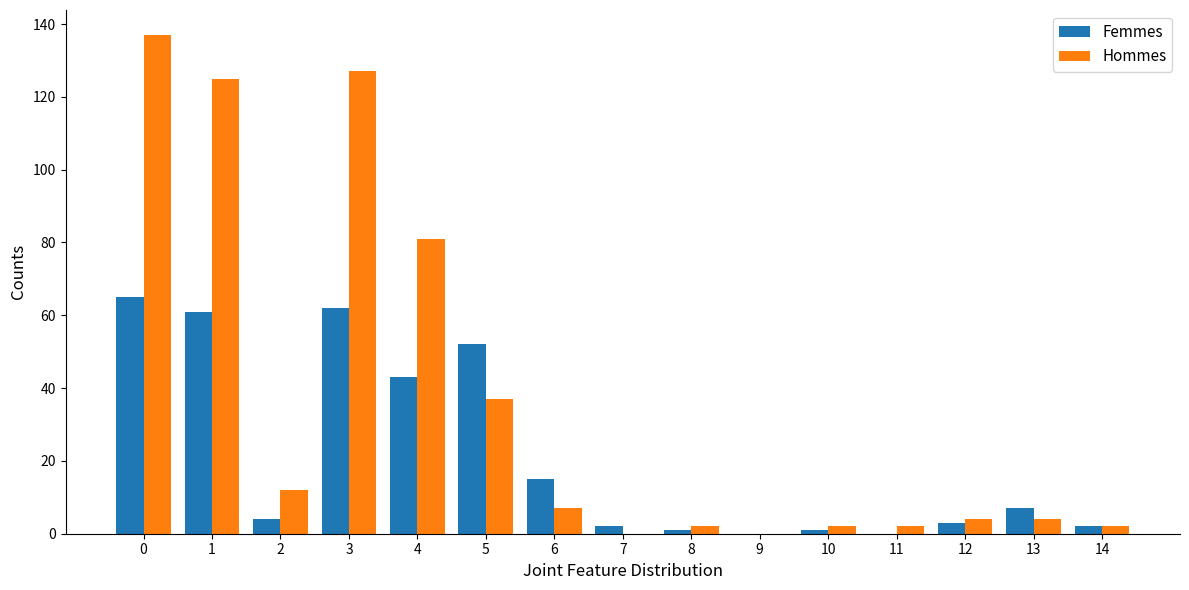

True or false: Femmes has a value of 83 at 3.

False